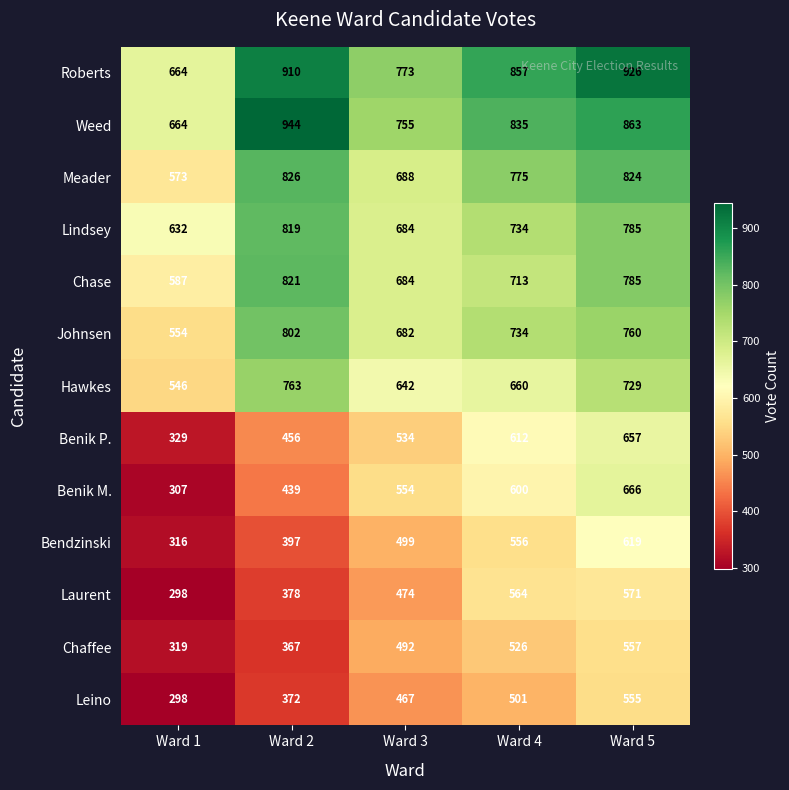

What is the difference between the Weed values at Ward 3 and Ward 5?

108